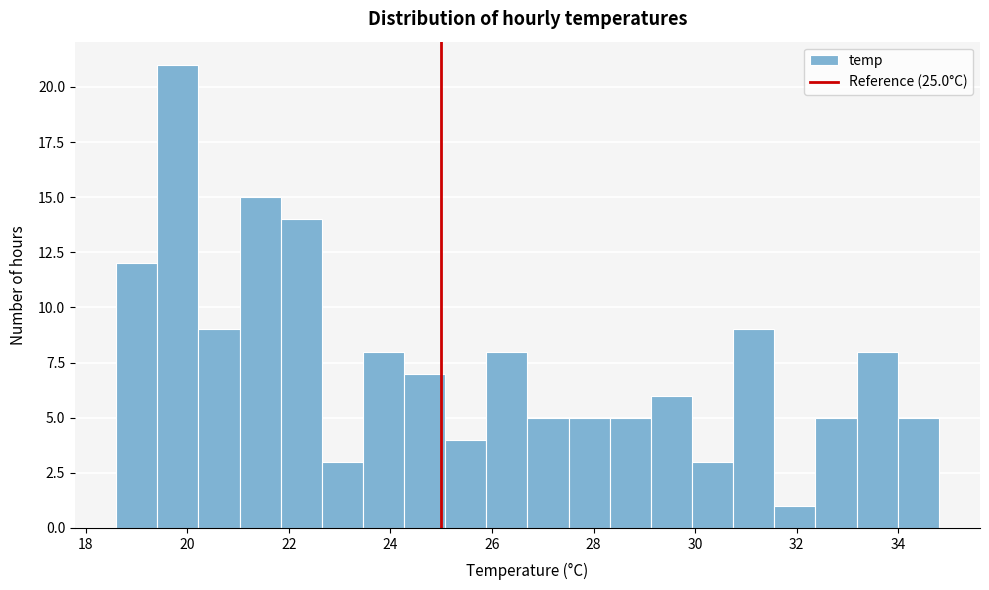

Reading left to right, transcribe this chart: for each bar, give the range it covers on the x-axis and its height. Neither the bar edges nor the heights are printed on the chart, so give them approximately, as read against the axes.

18.6 to 19.4: 12
19.4 to 20.2: 21
20.2 to 21.0: 9
21.0 to 21.8: 15
21.8 to 22.6: 14
22.6 to 23.4: 3
23.4 to 24.2: 8
24.2 to 25.0: 7
25.0 to 25.8: 4
25.8 to 26.8: 8
26.8 to 27.6: 5
27.6 to 28.4: 5
28.4 to 29.2: 5
29.2 to 30.0: 6
30.0 to 30.8: 3
30.8 to 31.6: 9
31.6 to 32.4: 1
32.4 to 33.2: 5
33.2 to 34.0: 8
34.0 to 34.8: 5